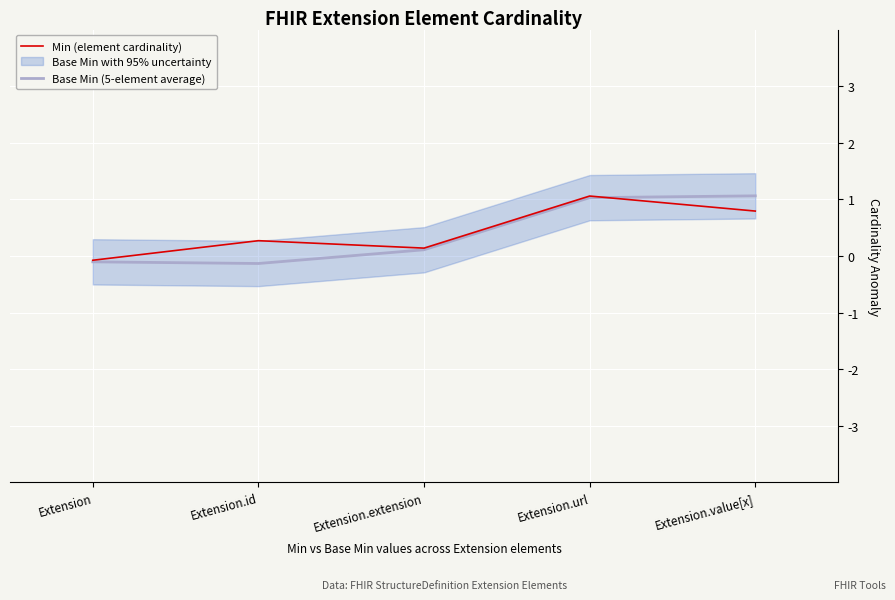

What is the label of the 5th point from the left?

Extension.value[x]